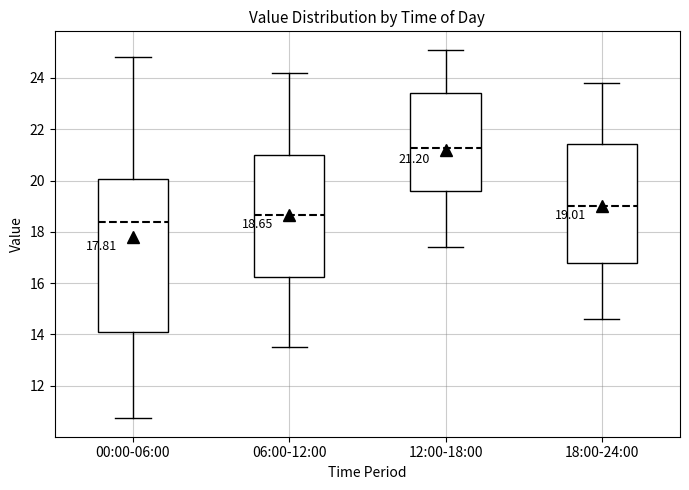

Which box has the lowest median line?

00:00-06:00